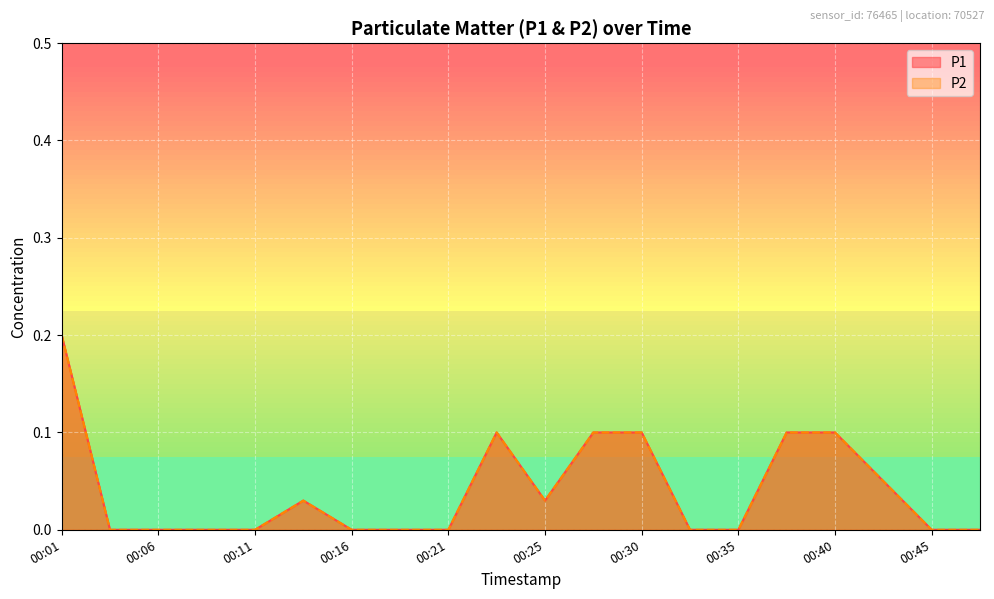

Read the P2 value at 00:28.

0.1